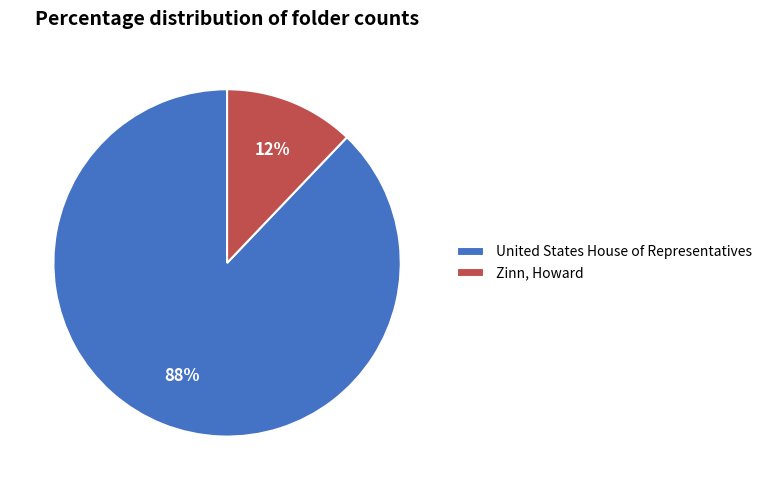

To the nearest percent, what is the combined percentage of Zinn, Howard and United States House of Representatives?

100%